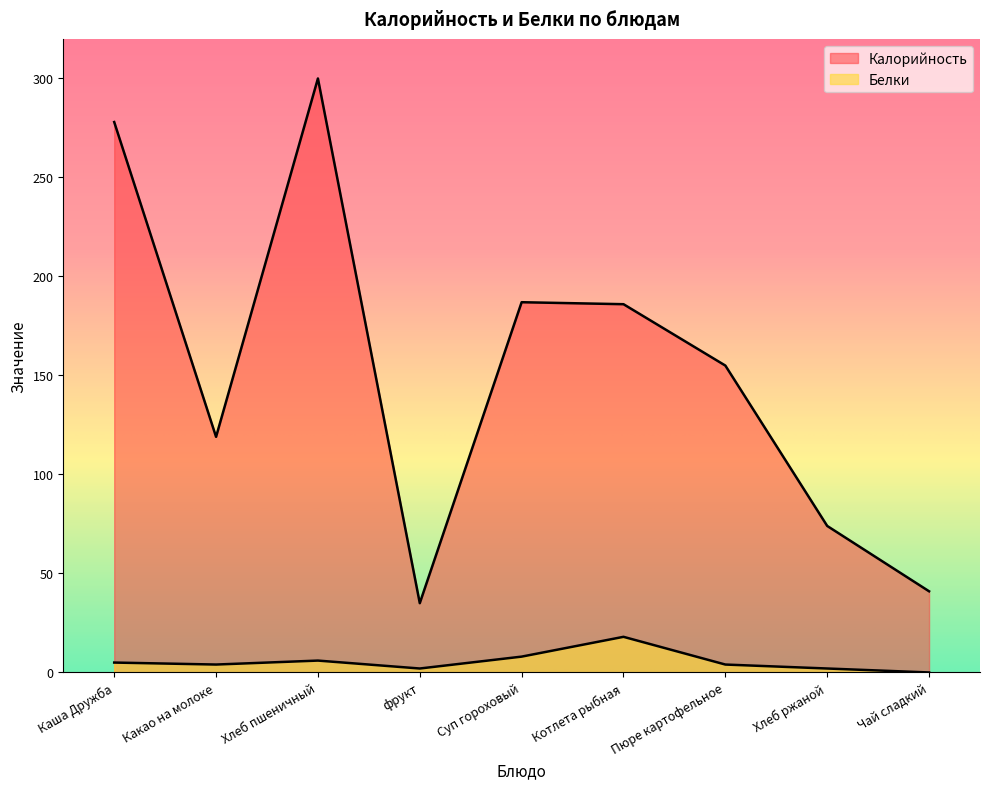

How many data points in Белки are above 4?

4